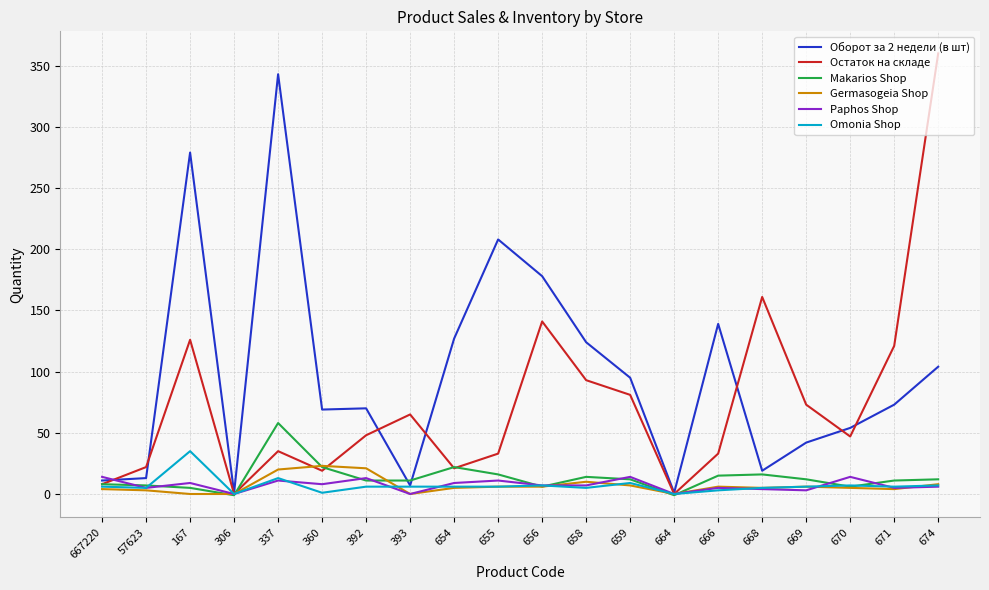

At which category does Omonia Shop reach its first local peak?

167